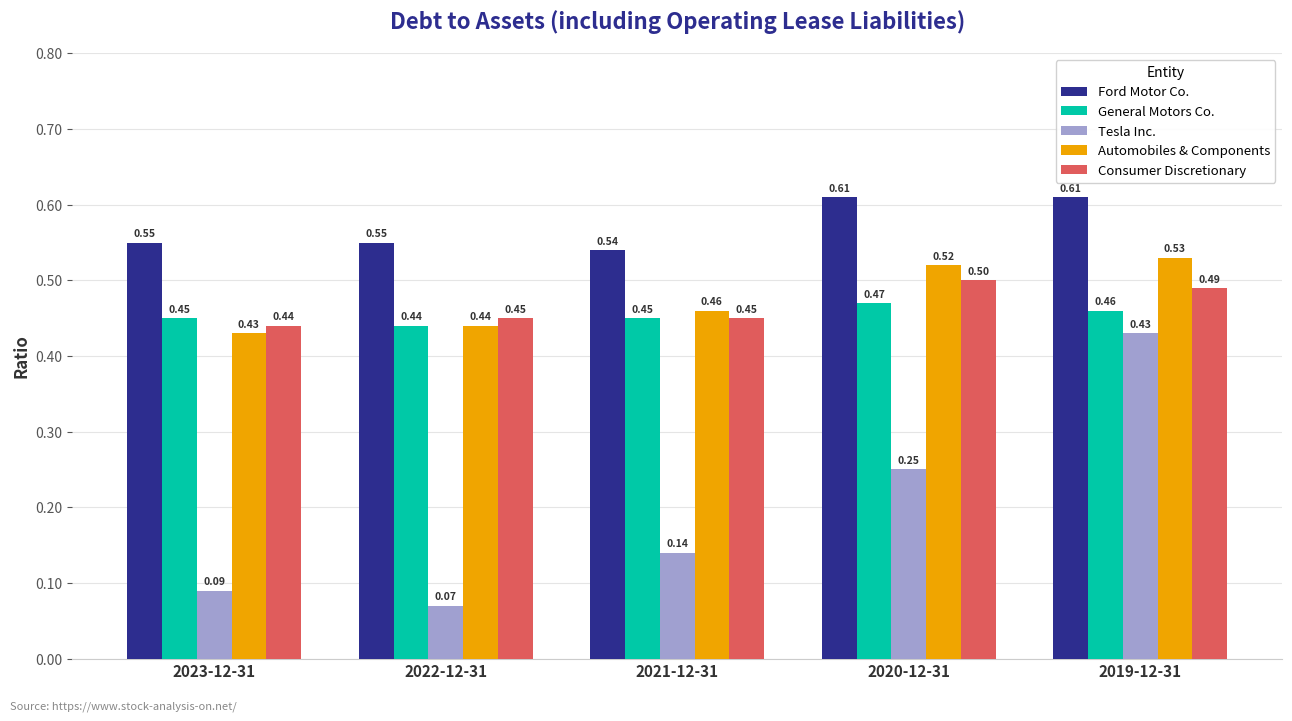

How many bars are there in total?

25